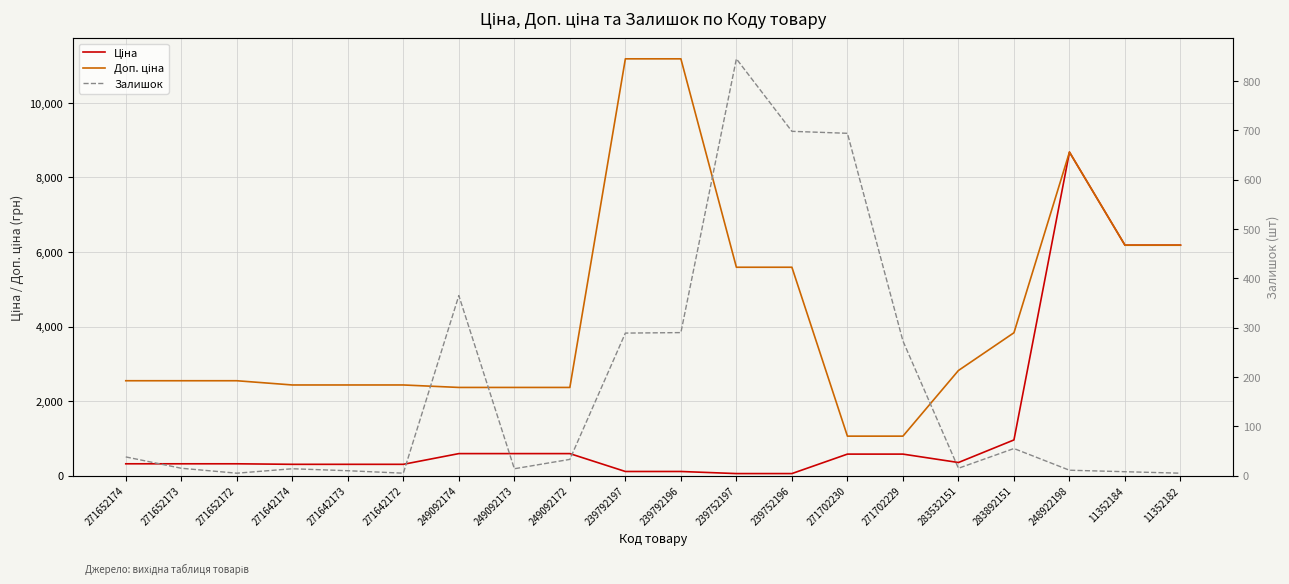

What is the difference between the highest and lowest values at 271652172?

2541.4